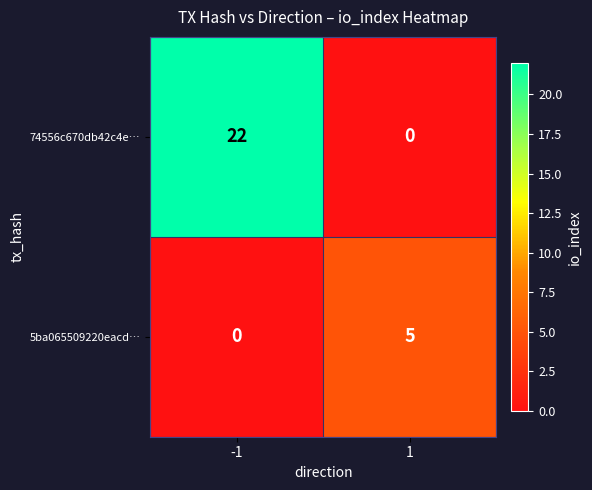

What is the difference between the highest and lowest values at -1?

22